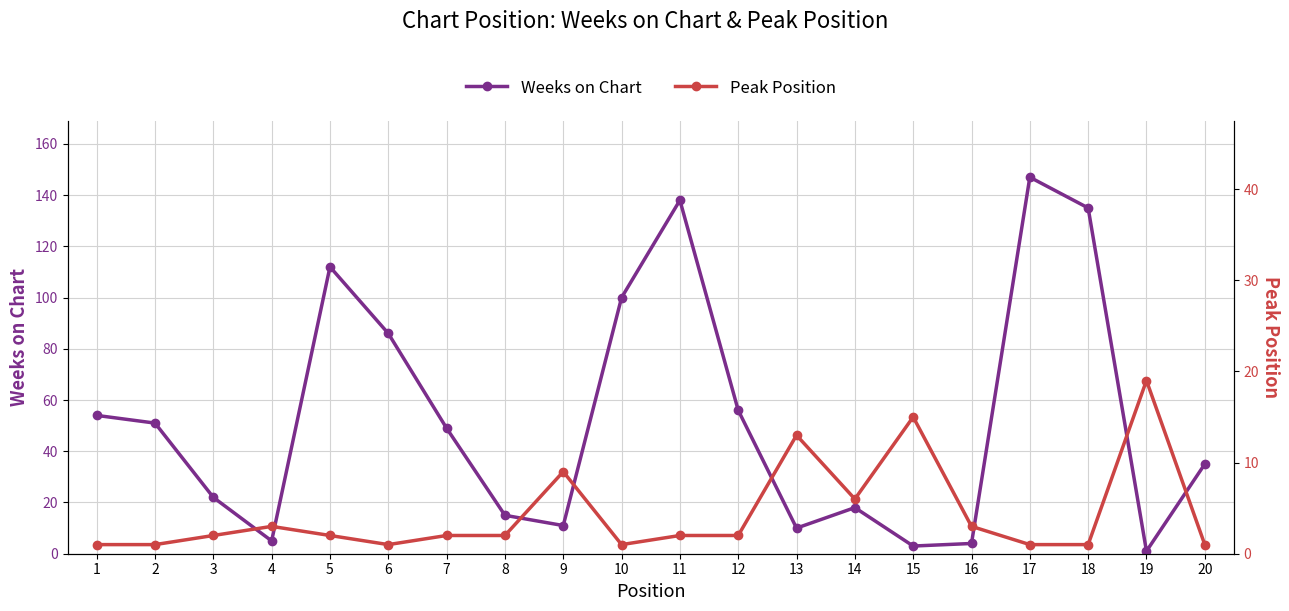

Which category has the highest value in the Weeks on Chart series?

17